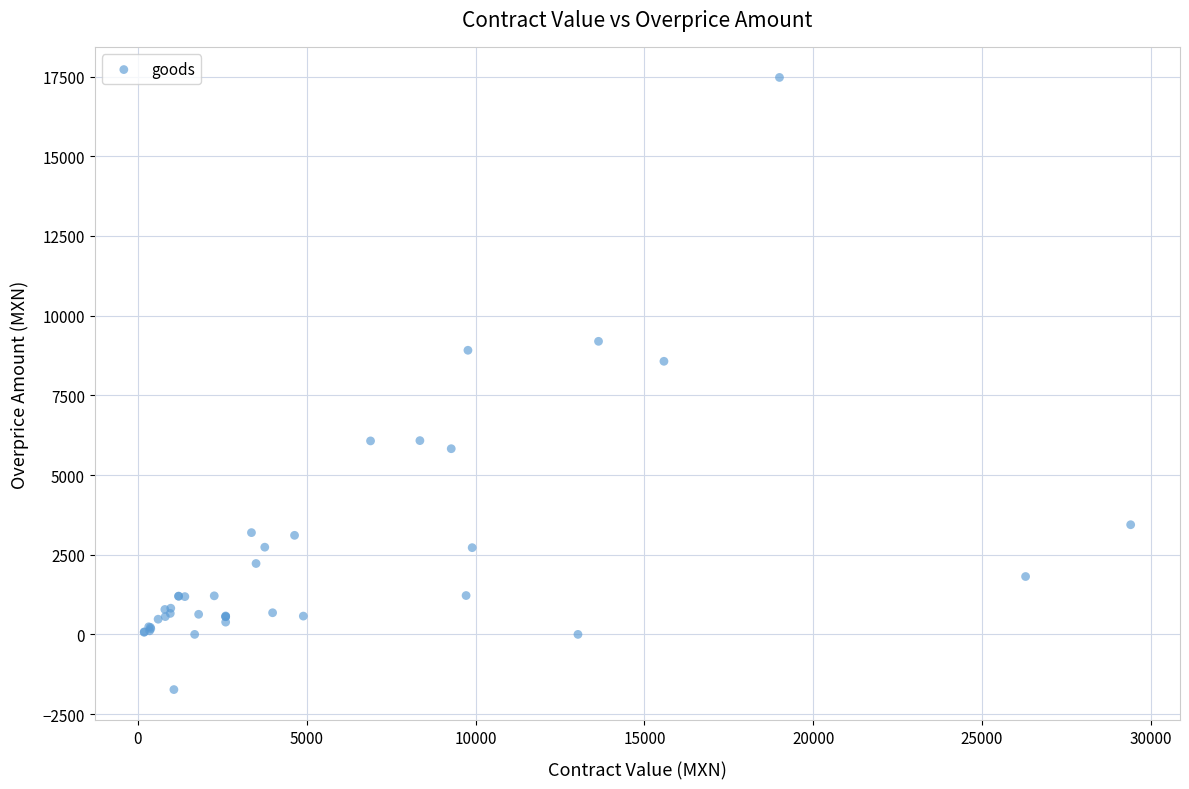

What Y value in the scatter plot is closest to 7870?

8567.9